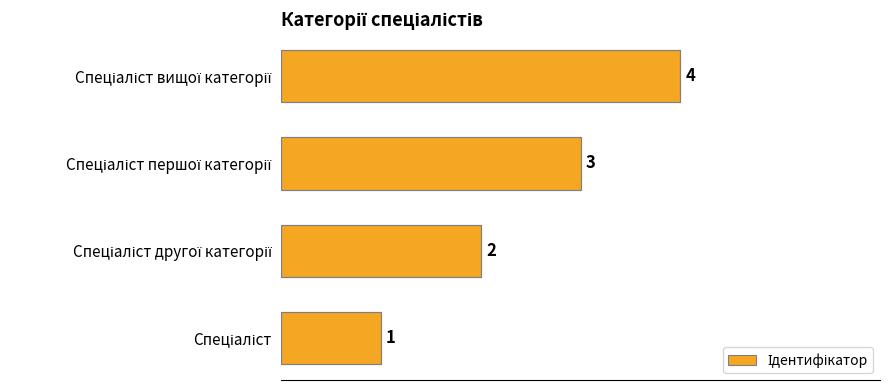

How many categories are shown in the chart?

4